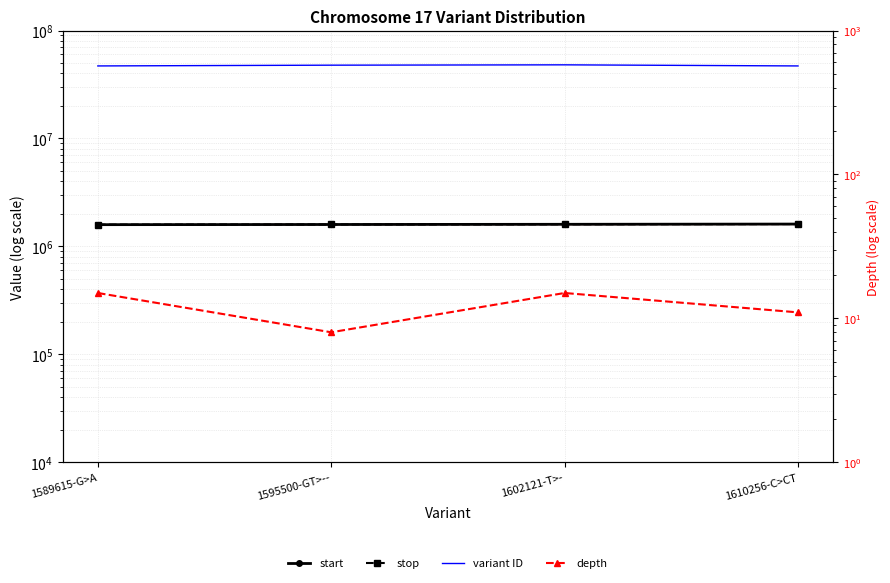

At which category does the chart reach its minimum across all series?

1595500-GT>--